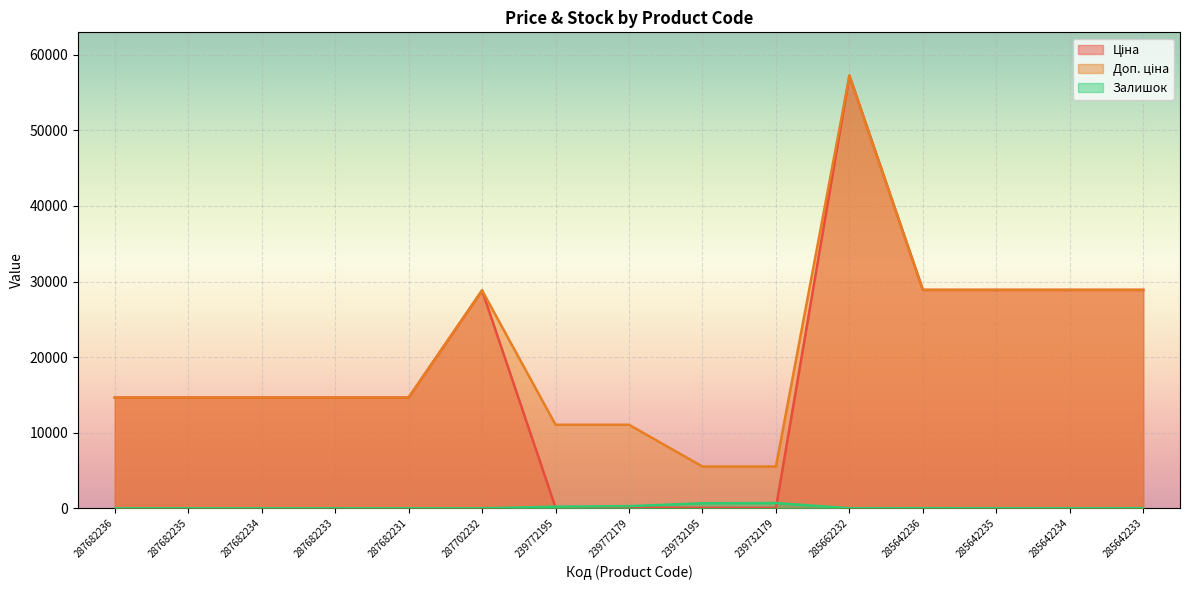

Which series has the largest total across all categories?

Доп. ціна